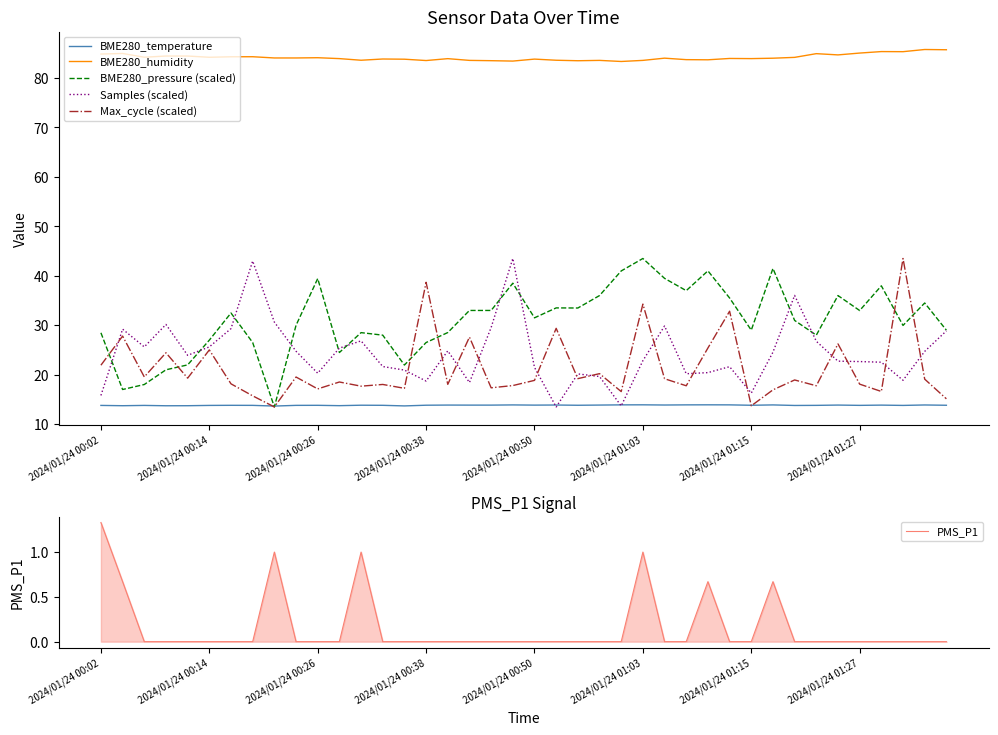

How many interior local valleys does the Samples (scaled) series have?

10